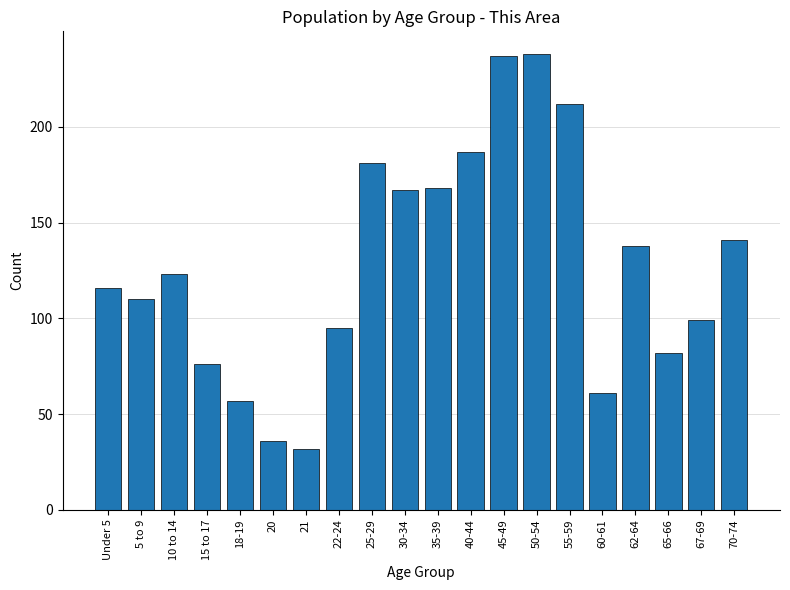

Reading right to left, list all the values displayed in this chart.

141	99	82	138	61	212	238	237	187	168	167	181	95	32	36	57	76	123	110	116